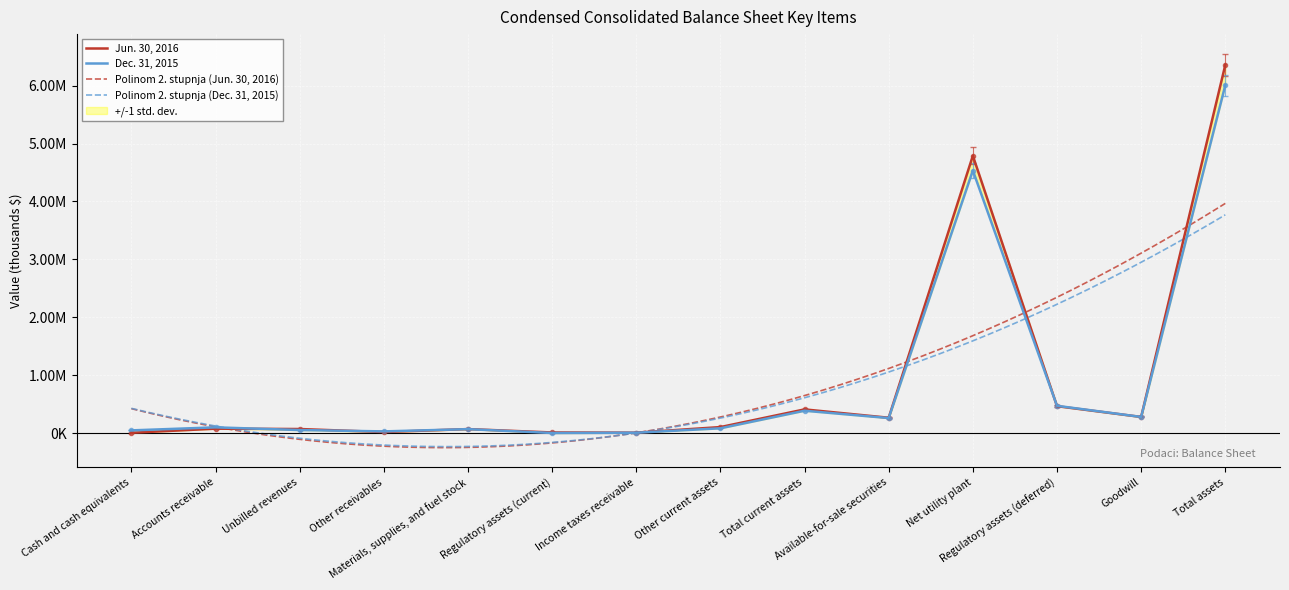

True or false: Dec. 31, 2015 and Jun. 30, 2016 cross at least once.

True